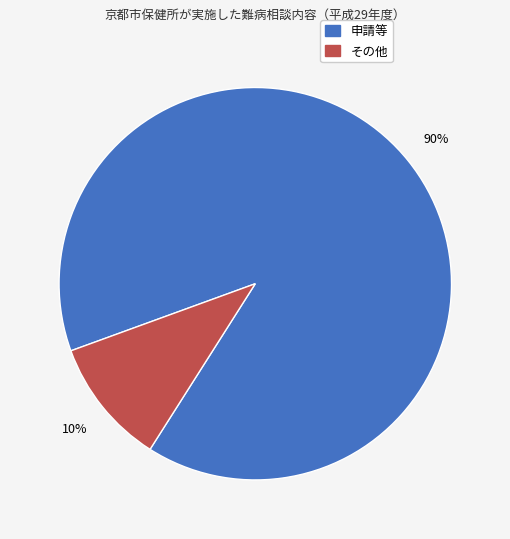

Count the number of slices in the pie.

2